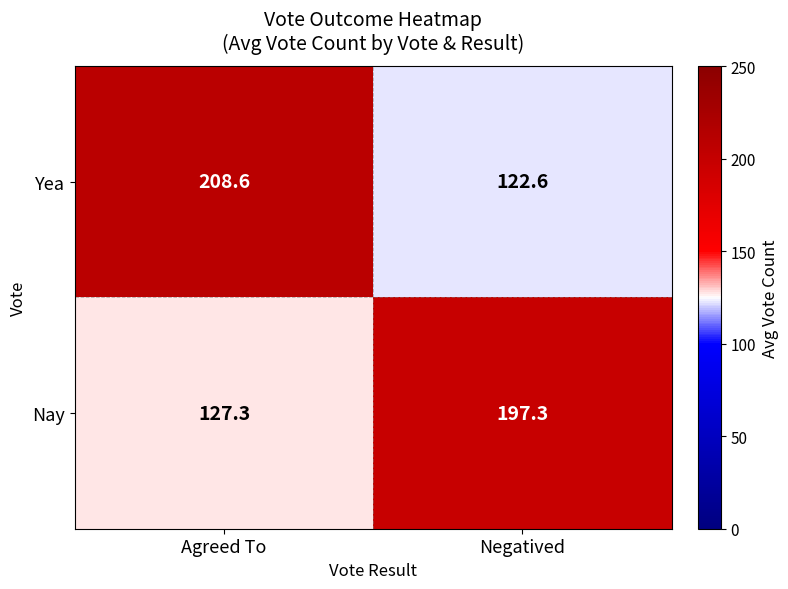

At which category is the sum across all series the highest?

Agreed To